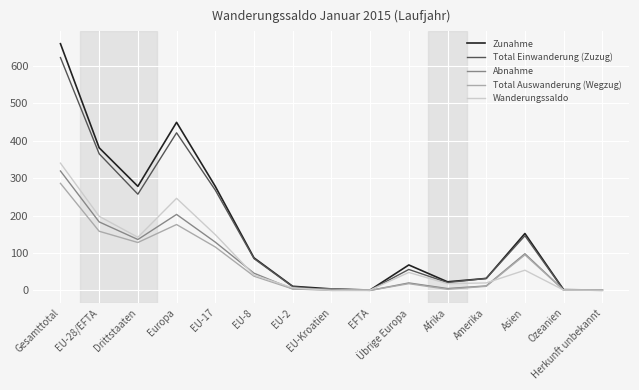

Which series has the widest spread of values?

Zunahme